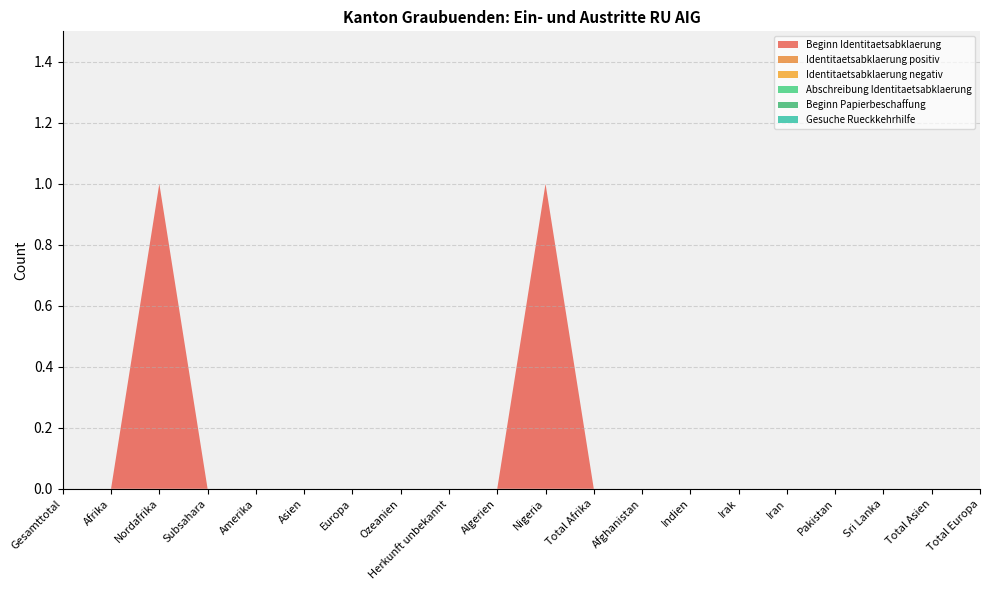

Reading right to left, extract all data points from this chart.

Beginn Identitaetsabklaerung: 0	0	0	0	0	0	0	0	0	1	0	0	0	0	0	0	0	1	0	0
Identitaetsabklaerung positiv: 0	0	0	0	0	0	0	0	0	0	0	0	0	0	0	0	0	0	0	0
Identitaetsabklaerung negativ: 0	0	0	0	0	0	0	0	0	0	0	0	0	0	0	0	0	0	0	0
Abschreibung Identitaetsabklaerung: 0	0	0	0	0	0	0	0	0	0	0	0	0	0	0	0	0	0	0	0
Beginn Papierbeschaffung: 0	0	0	0	0	0	0	0	0	0	0	0	0	0	0	0	0	0	0	0
Gesuche Rueckkehrhilfe: 0	0	0	0	0	0	0	0	0	0	0	0	0	0	0	0	0	0	0	0